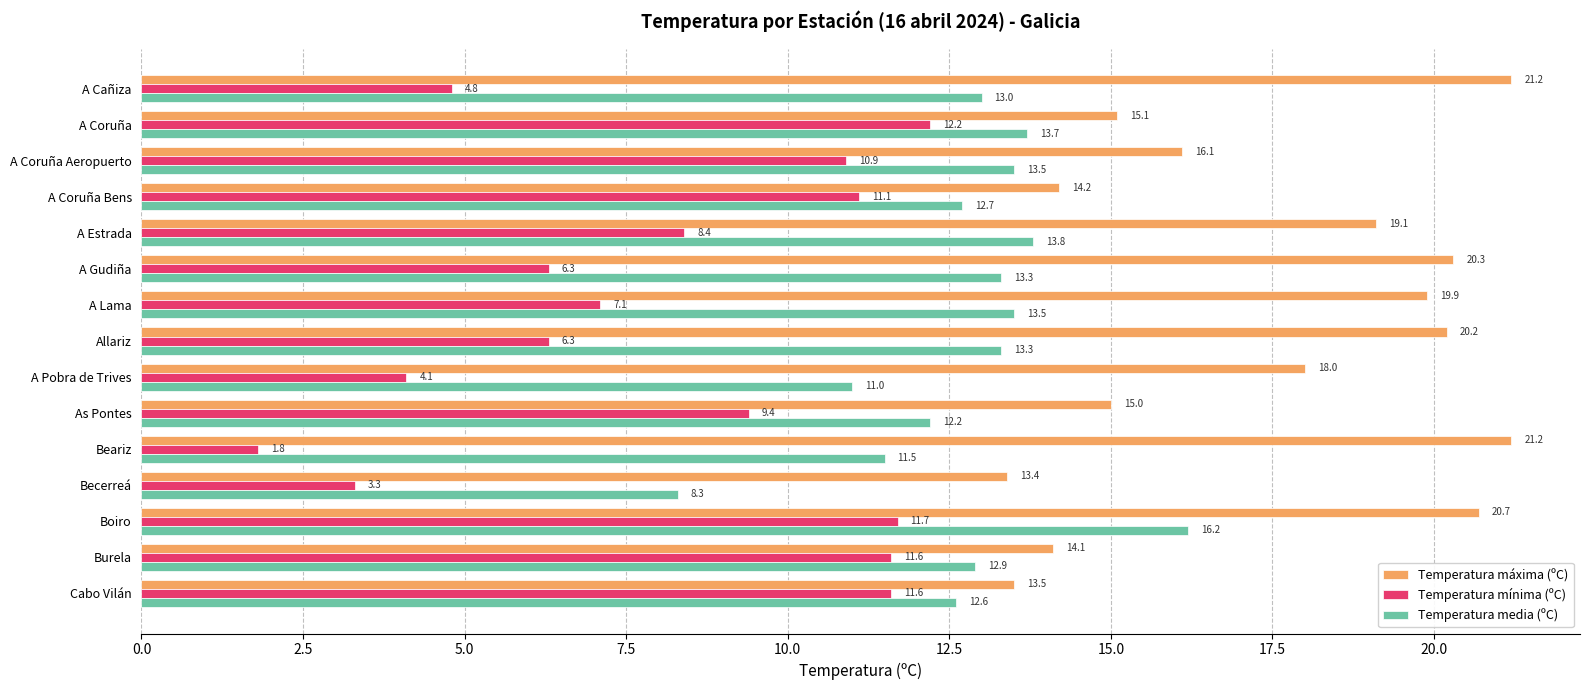

List the series in order of their peak value, lowest first.

Temperatura mínima (ºC), Temperatura media (ºC), Temperatura máxima (ºC)